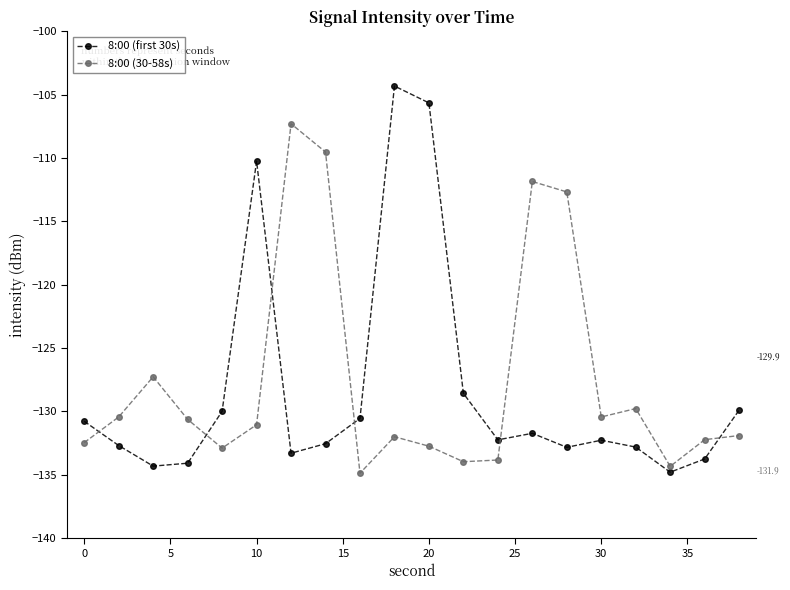

What is the average value of the 8:00 (first 30s) series?

-128.4